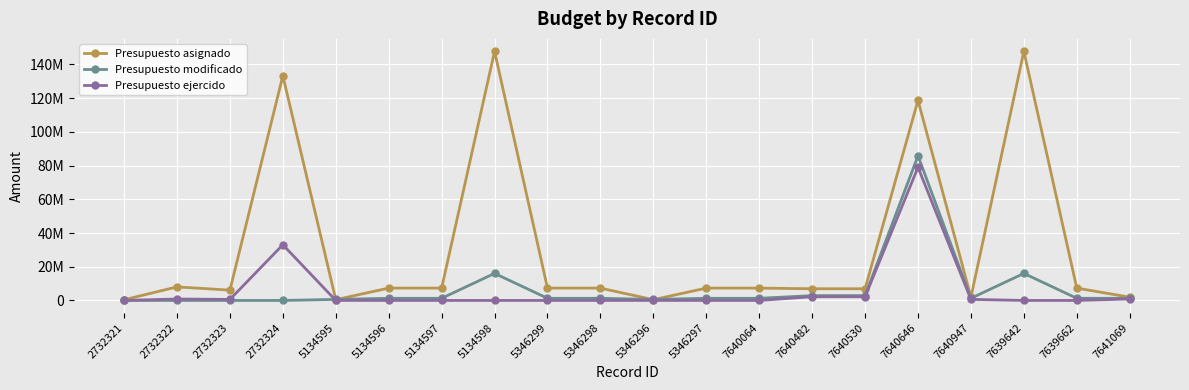

What are all the series names shown in the legend?

Presupuesto asignado, Presupuesto modificado, Presupuesto ejercido